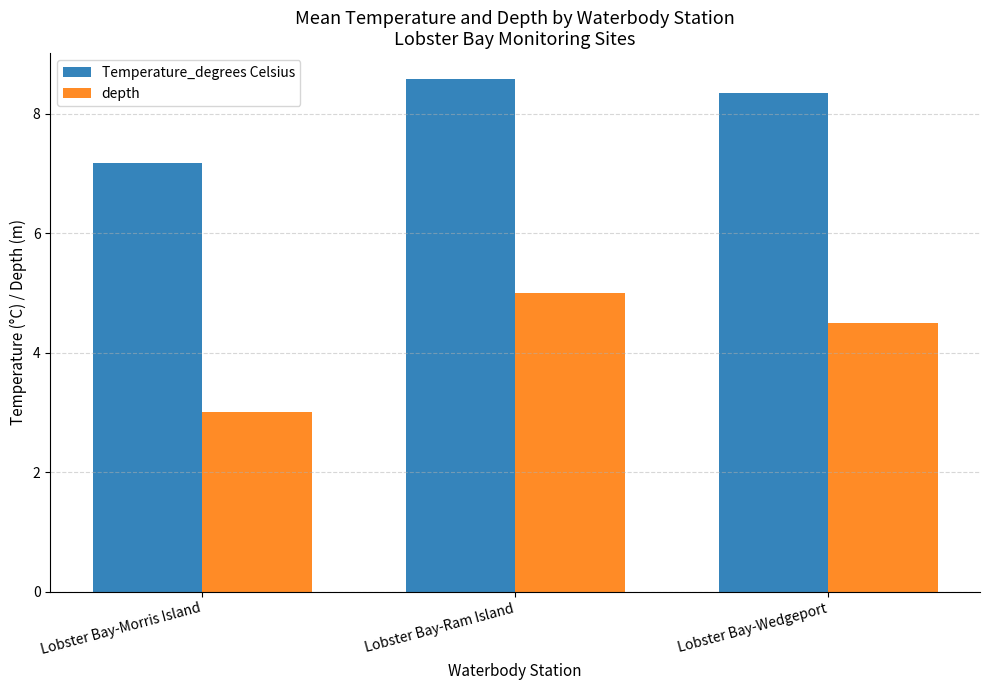

At which category does the chart reach its minimum across all series?

Lobster Bay-Morris Island